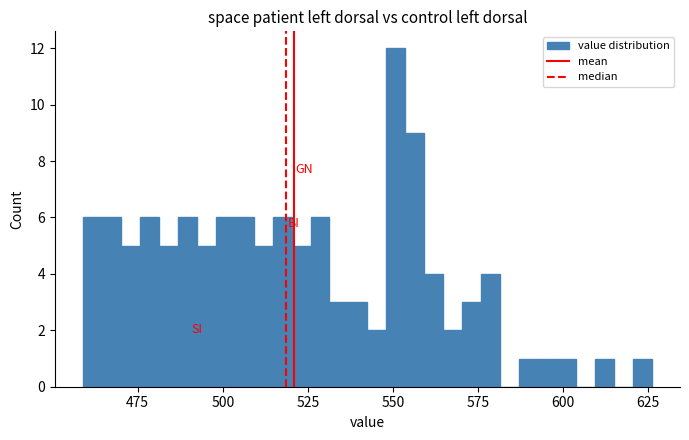

Around what value on the x-axis is the tallest bar? Give the approximate position of its centre, as read against the axis.

550